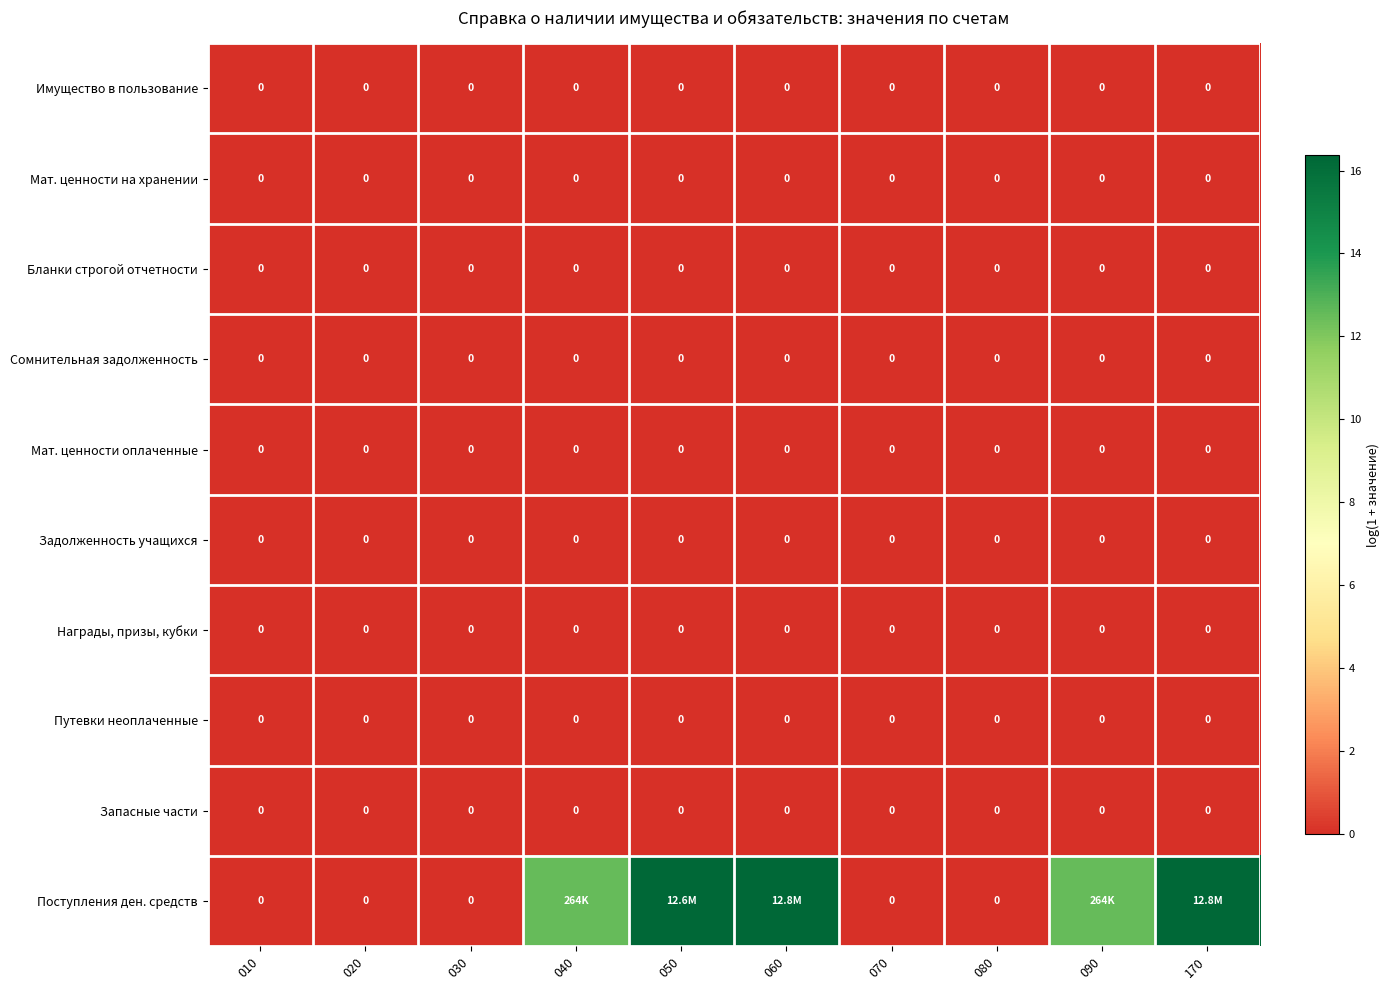

Count the number of data series in this chart.

10